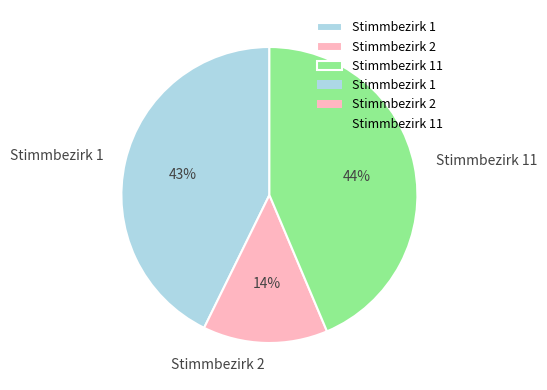

To the nearest percent, what is the combined percentage of Stimmbezirk 11 and Stimmbezirk 1?

86%